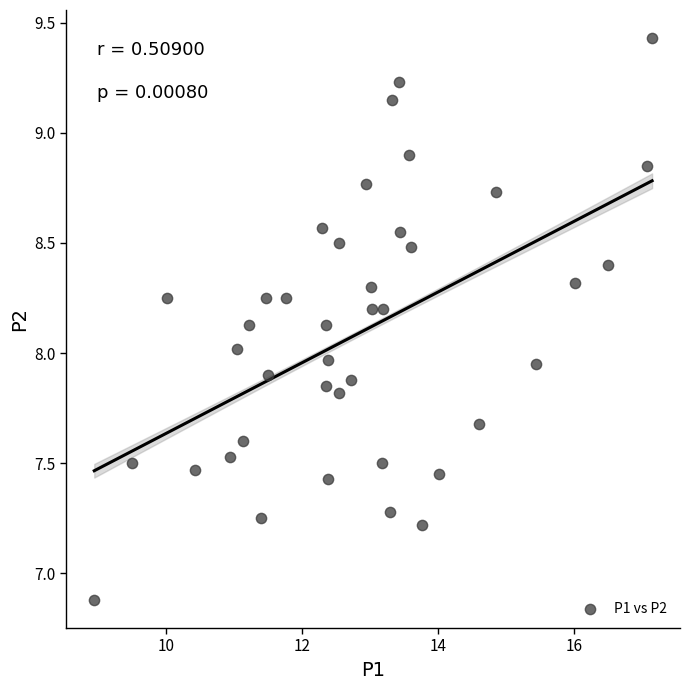

Count the number of points in this scatter plot.

40